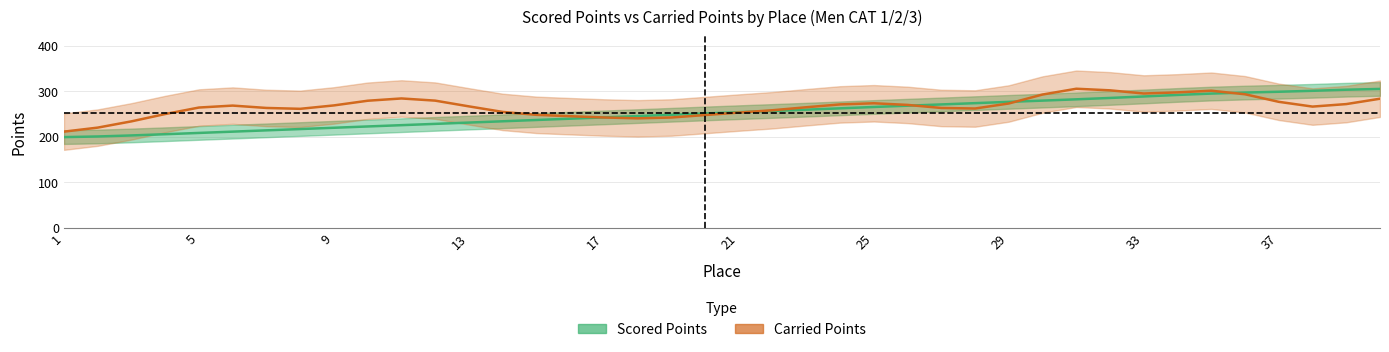

List the series in order of their peak value, lowest first.

Scored Points, Carried Points